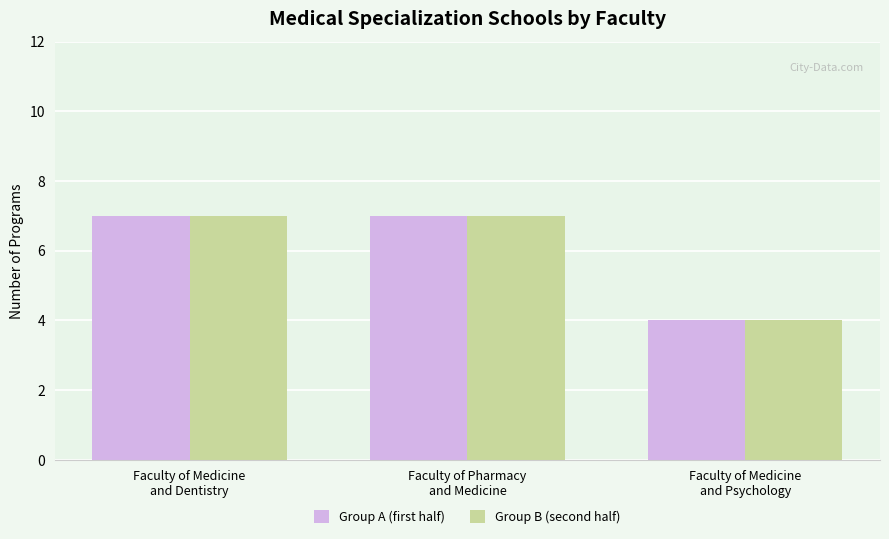

What is the average value of the Group A (first half) series?

6